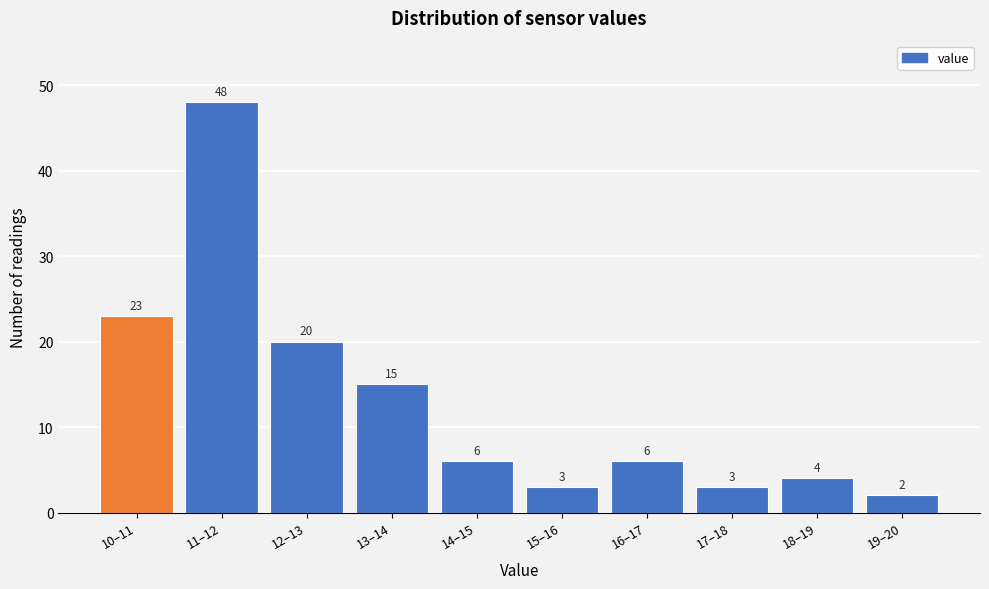

Reading left to right, extract all data points from this chart.

10–11=23	11–12=48	12–13=20	13–14=15	14–15=6	15–16=3	16–17=6	17–18=3	18–19=4	19–20=2